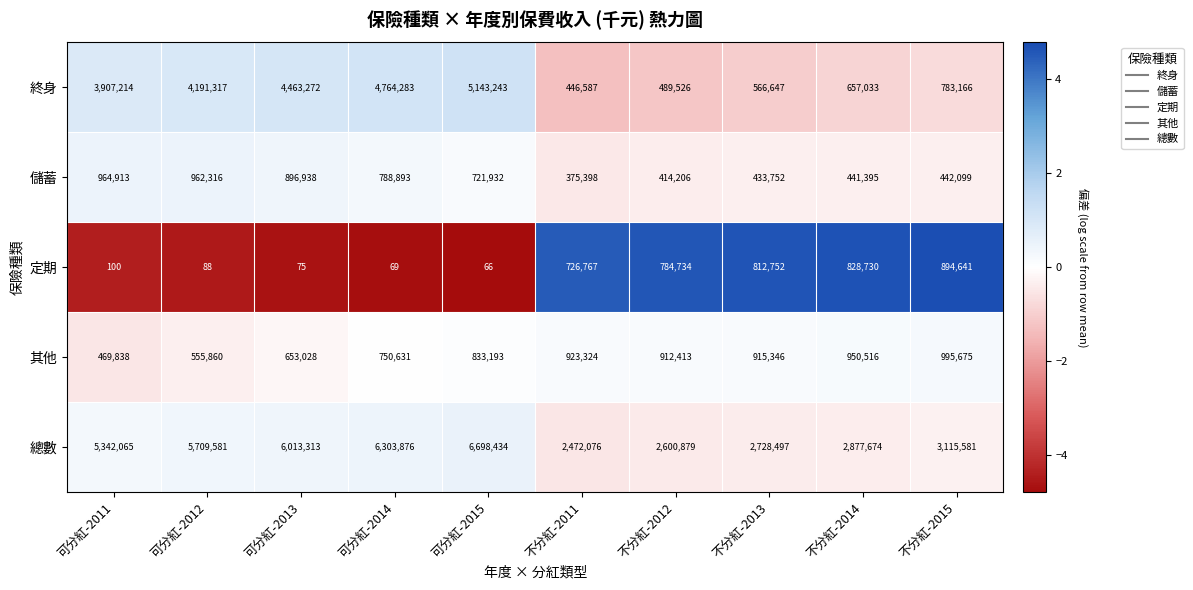

What is the sum of the 儲蓄 values at 可分紅-2014 and 不分紅-2015?

1230992